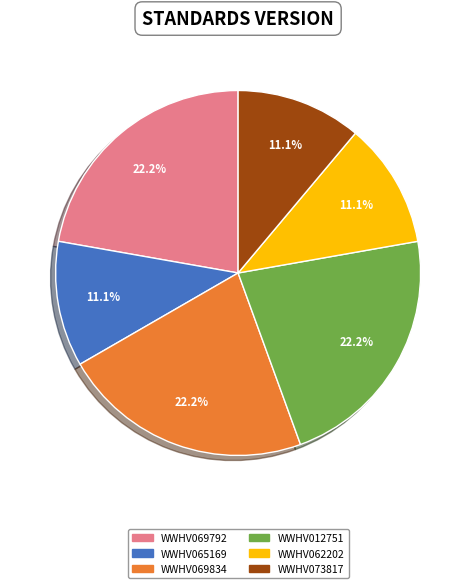

To the nearest percent, what percentage of the pie is WWHV012751?

22%